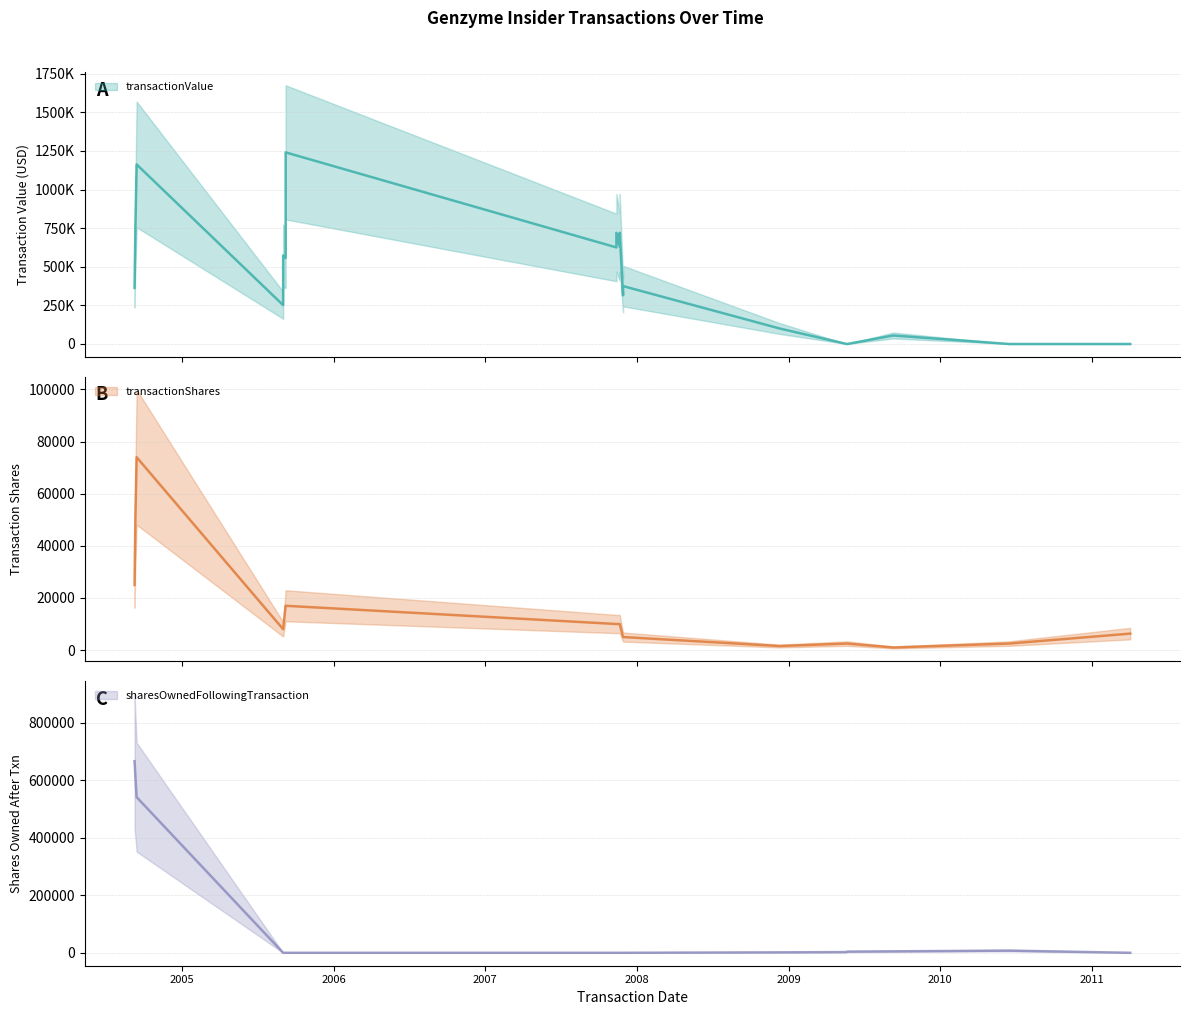

How many interior local valleys does the transactionValue series have?

5